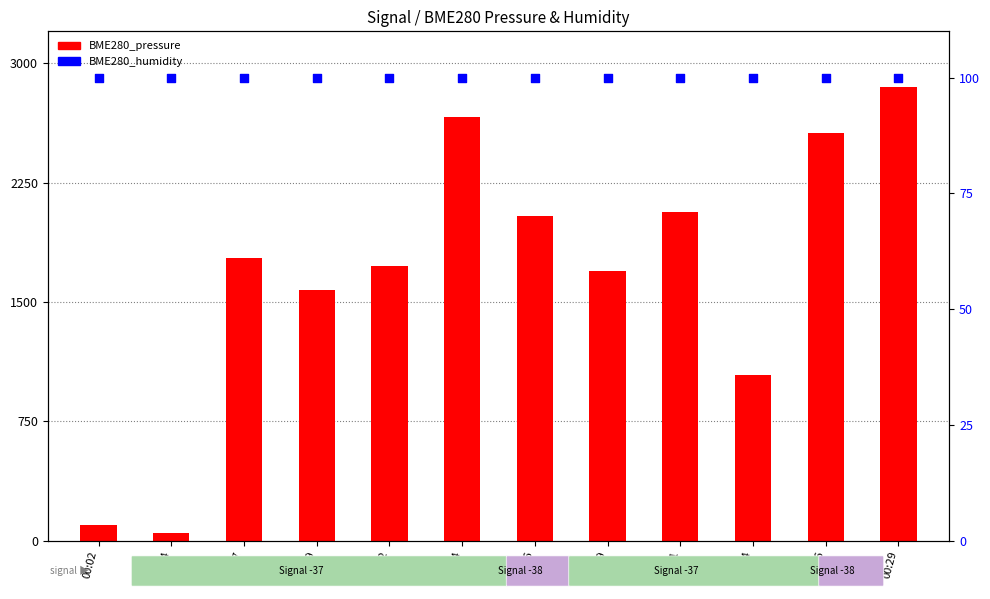

Is the value of BME280_humidity at 00:07 greater than the value of BME280_pressure at 00:16?

No